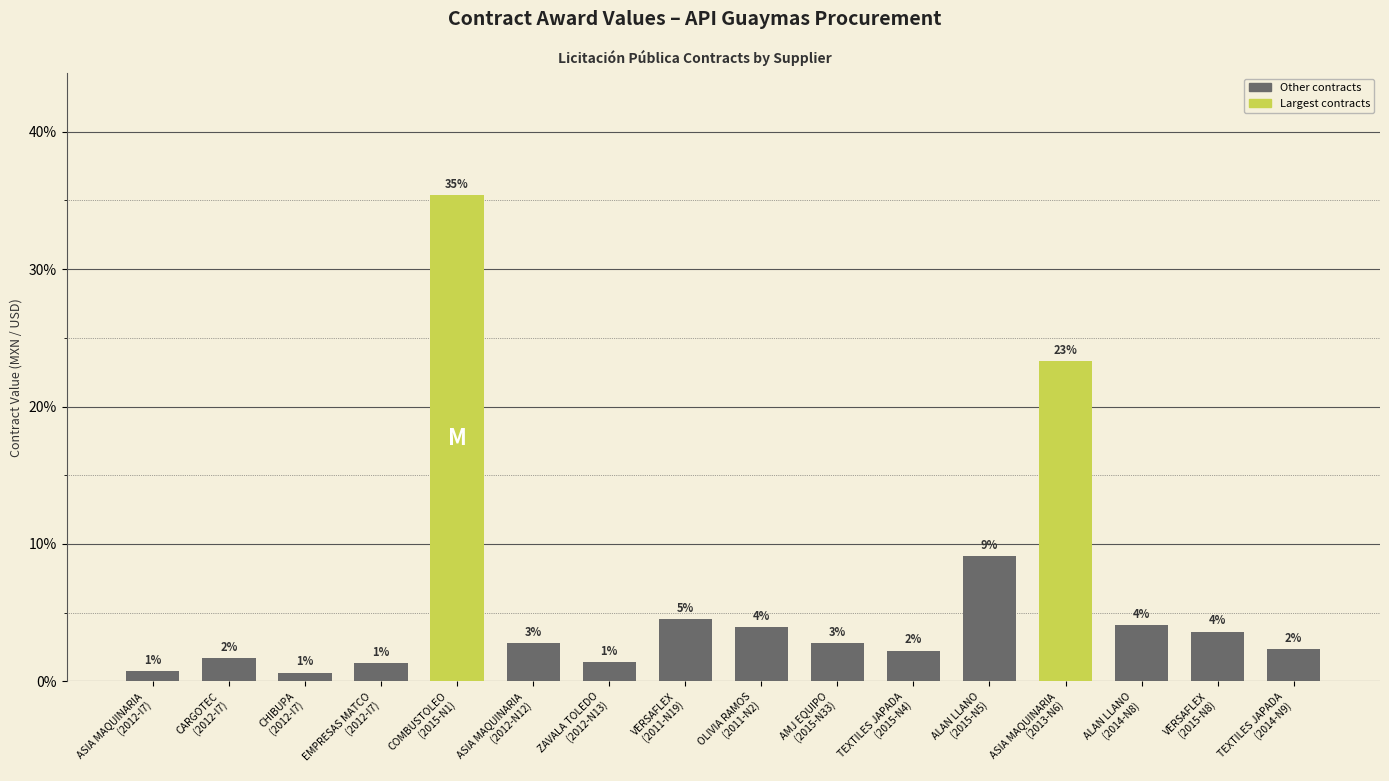

Read the value at OLIVIA RAMOS
(2011-N2).

4.0